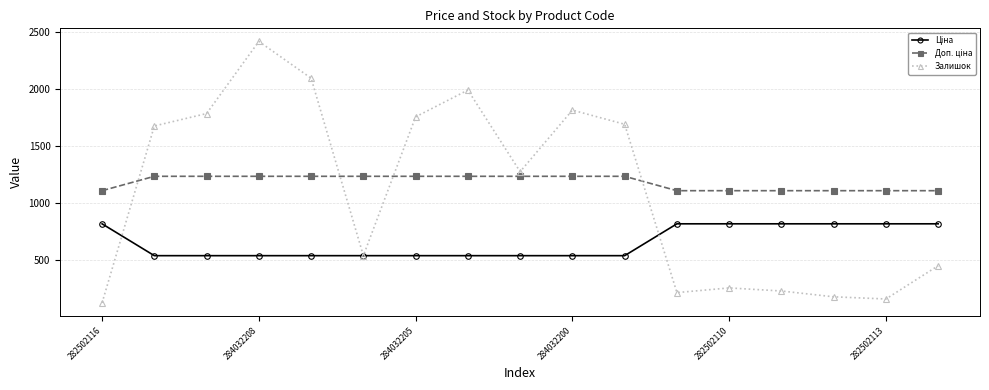

What is the value of the Залишок point at the 13th from the left?

256.0